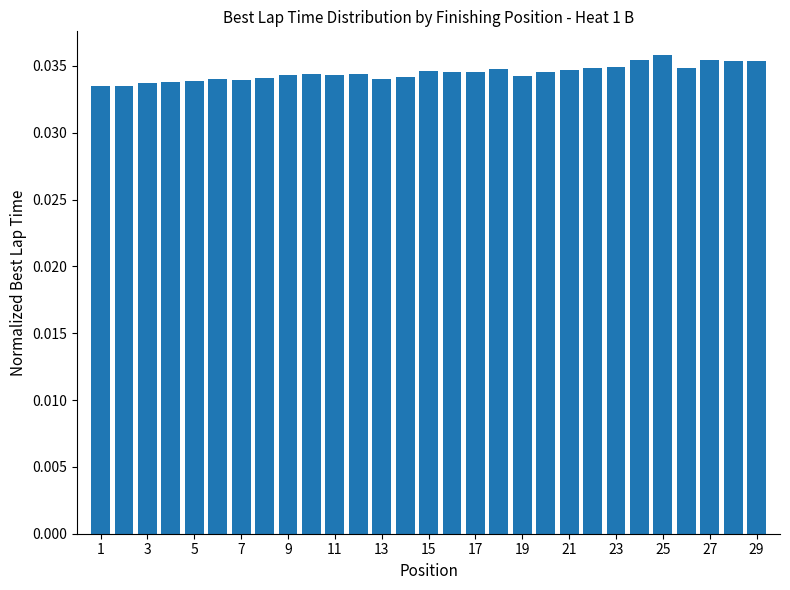

Count the values in the range 0 to 1.

29